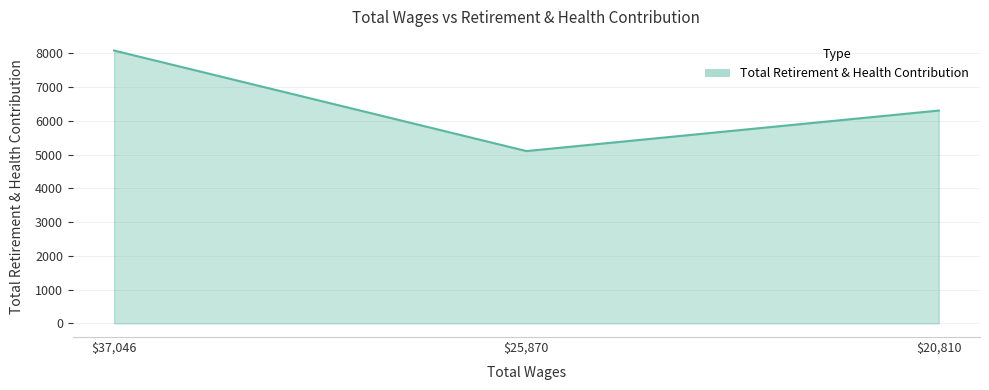

Which category has the highest value across all series?

$37,046